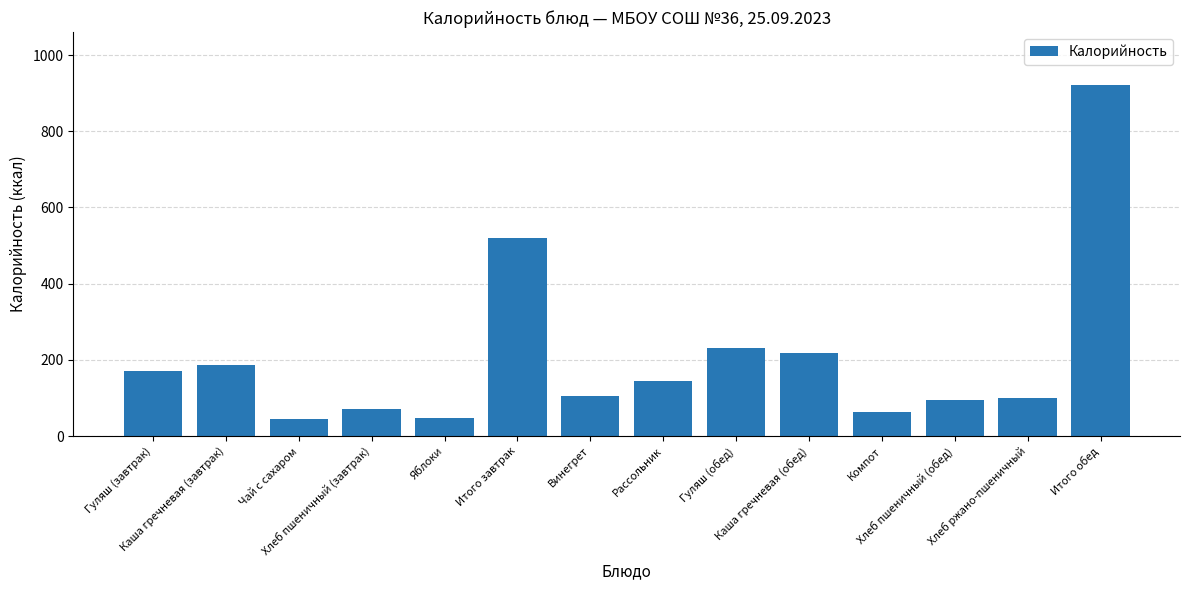

Count the number of categories in the chart.

14